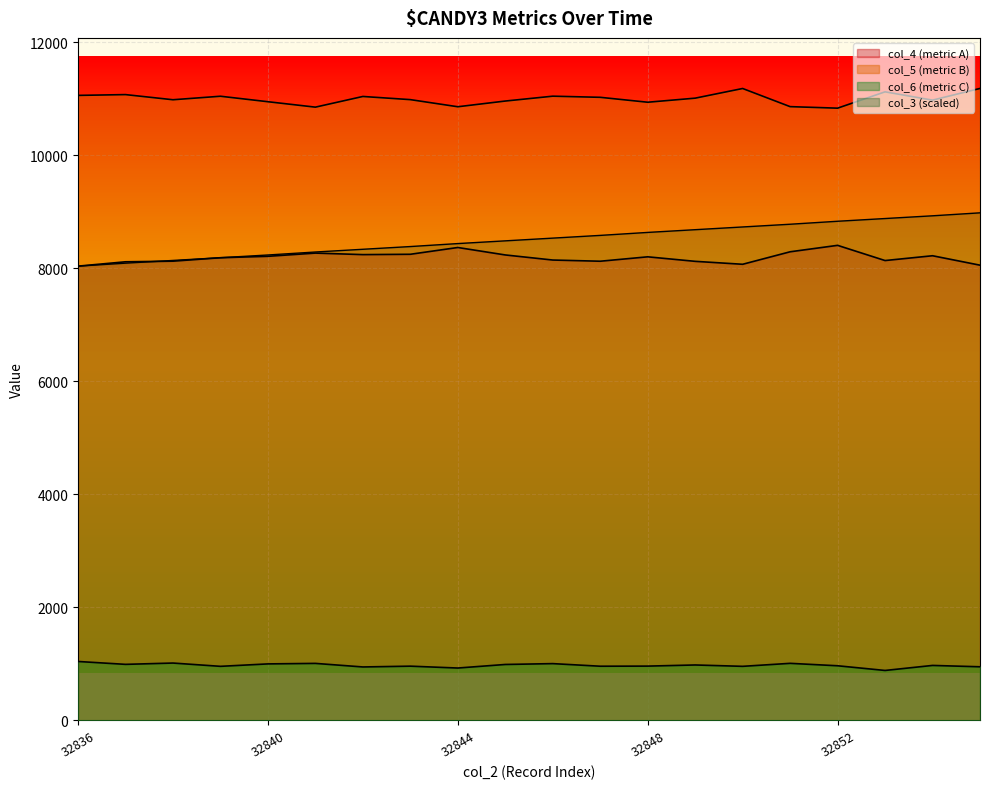

Reading left to right, transcribe all the data shown in this chart.

col_3: 8040.0	8092.7	8140.9	8189.2	8237.5	8290.1	8338.4	8386.7	8439.3	8487.6	8535.9	8584.2	8636.8	8685.1	8733.4	8781.6	8834.3	8882.6	8930.8	8983.5
col_4: 8040.0	8117.0	8128.0	8189.0	8214.0	8271.0	8244.0	8250.0	8370.0	8238.0	8148.0	8127.0	8205.0	8125.0	8073.0	8294.0	8408.0	8139.0	8224.0	8057.0
col_5: 11062.0	11076.0	10985.0	11047.0	10950.0	10854.0	11043.0	10987.0	10861.0	10962.0	11048.0	11028.0	10941.0	11013.0	11184.0	10863.0	10836.0	11125.0	10978.0	11185.0
col_6: 1043.0	992.0	1015.0	957.0	1000.0	1009.0	946.0	960.0	927.0	990.0	1005.0	959.0	961.0	981.0	957.0	1010.0	967.0	884.0	973.0	949.0